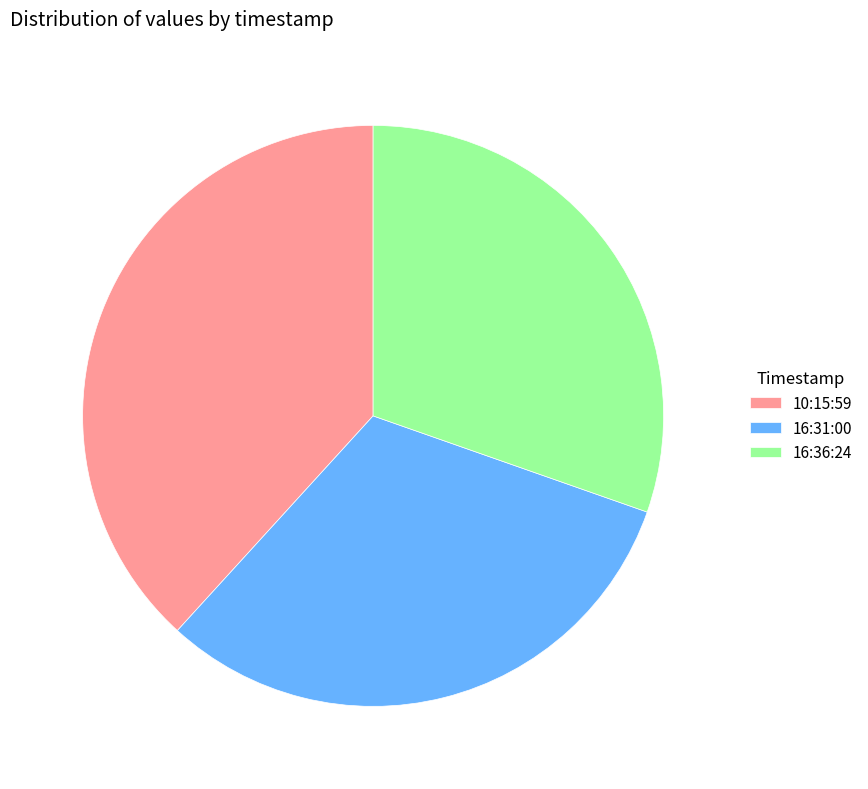

Between 10:15:59 and 16:36:24, which is larger?

10:15:59